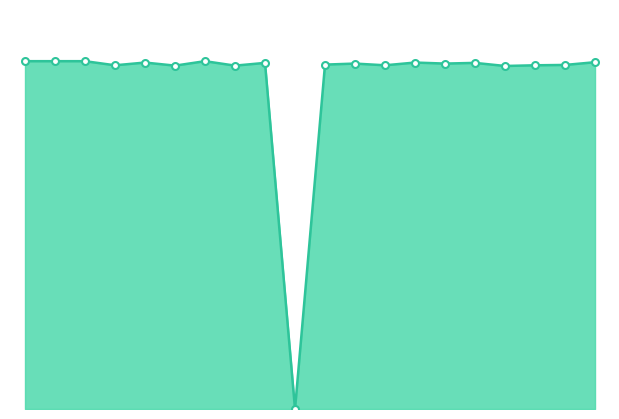

Does the chart display data point markers on the line(s)?

No